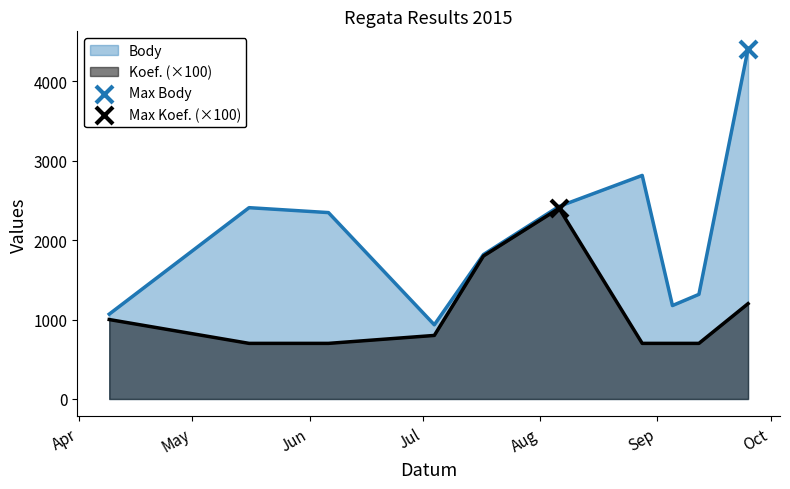

What is the total value across all series at 2015-08-06?

4824